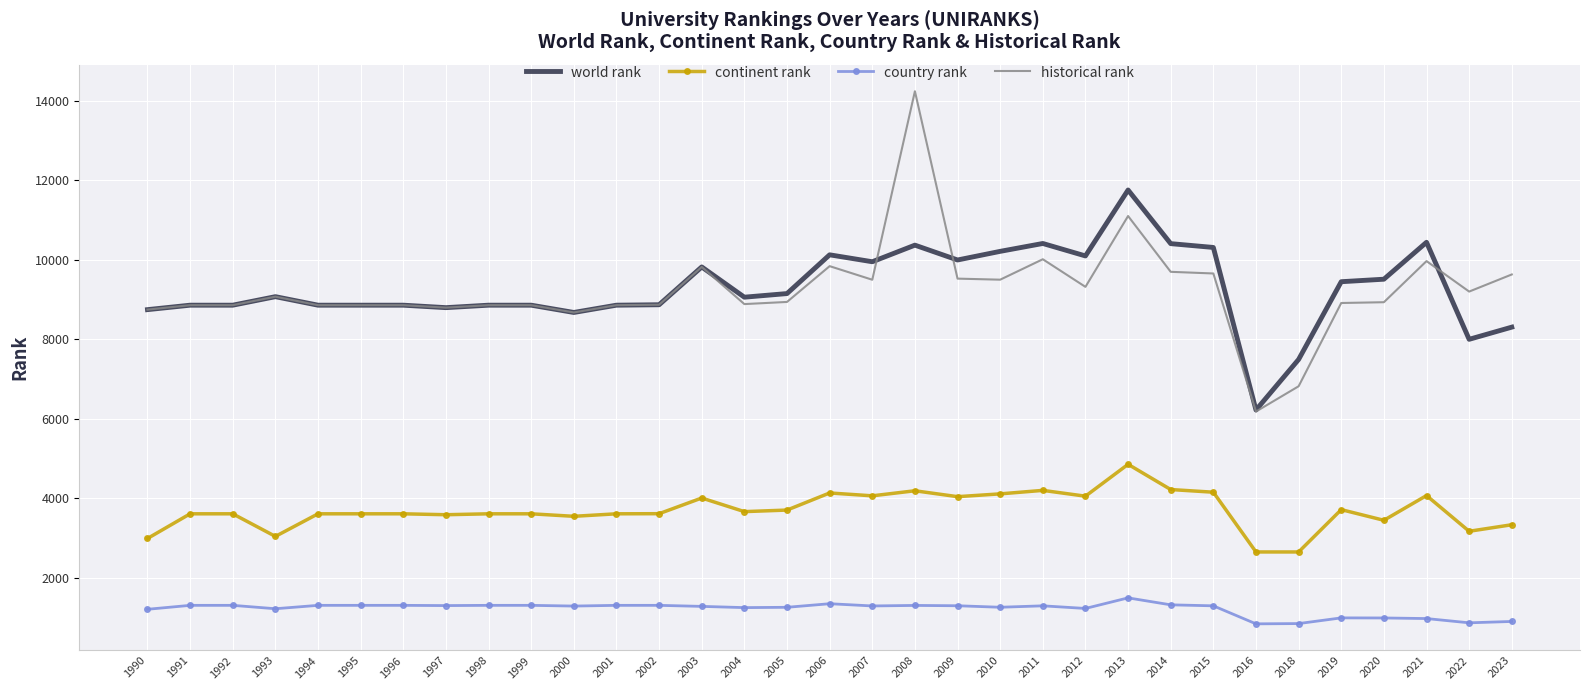

Which series has the widest spread of values?

historical rank